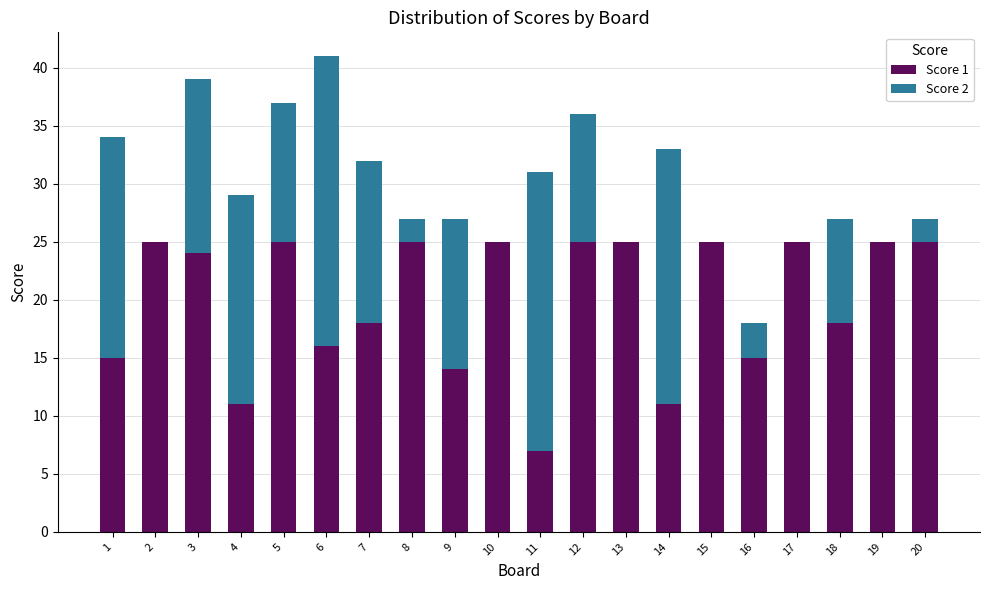

What is the total value across all series at 1?

34